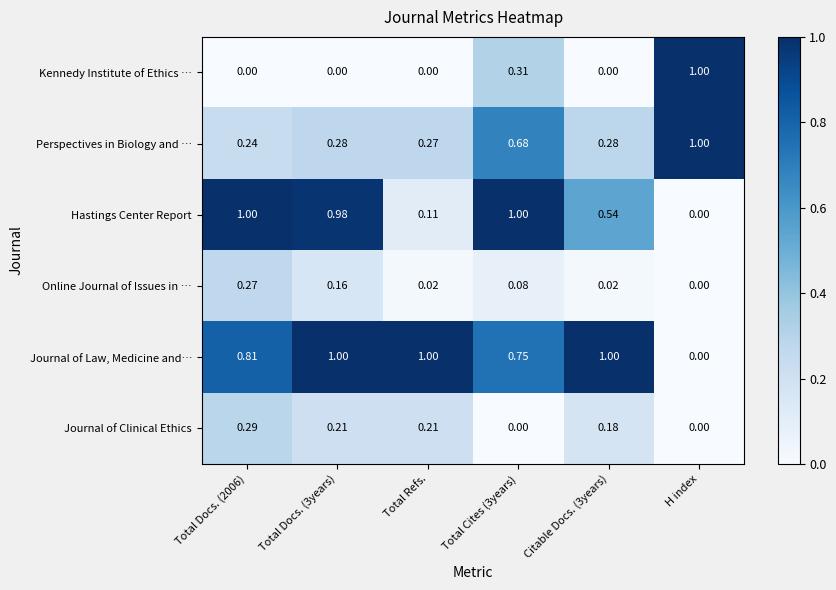

How many data points in Journal of Clinical Ethics are above 0?

4